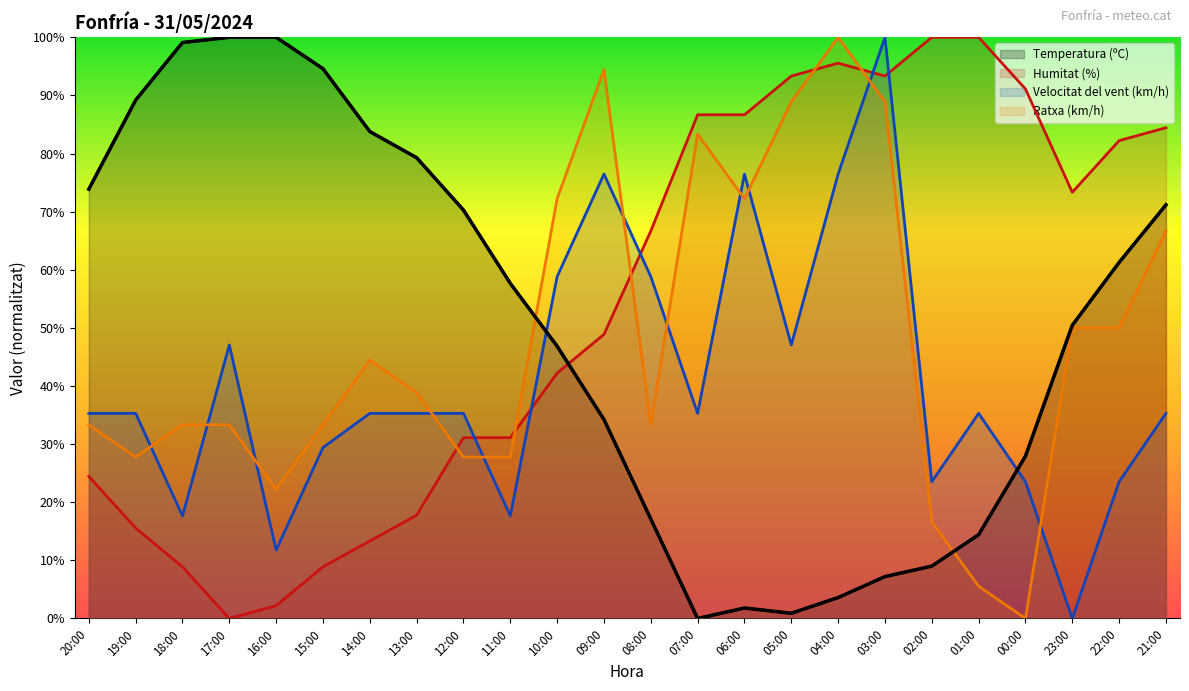

Reading right to left, list all the values displayed in this chart.

Temperatura (ºC): 71.2	61.3	50.5	27.9	14.4	9.0	7.2	3.6	0.9	1.8	0.0	17.1	34.2	46.8	57.7	70.3	79.3	83.8	94.6	100.0	100.0	99.1	89.2	73.9
Humitat (%): 84.4	82.2	73.3	91.1	100.0	100.0	93.3	95.6	93.3	86.7	86.7	66.7	48.9	42.2	31.1	31.1	17.8	13.3	8.9	2.2	0.0	8.9	15.6	24.4
Velocitat del vent (km/h): 35.3	23.5	0.0	23.5	35.3	23.5	100.0	76.5	47.1	76.5	35.3	58.8	76.5	58.8	17.6	35.3	35.3	35.3	29.4	11.8	47.1	17.6	35.3	35.3
Ratxa (km/h): 66.7	50.0	50.0	0.0	5.6	16.7	88.9	100.0	88.9	72.2	83.3	33.3	94.4	72.2	27.8	27.8	38.9	44.4	33.3	22.2	33.3	33.3	27.8	33.3